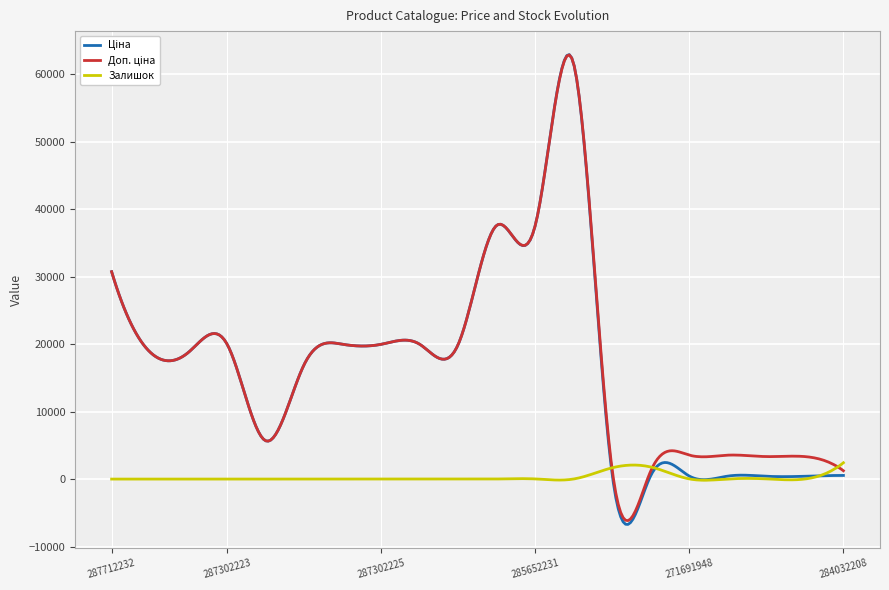

Count the number of categories in the chart.

300